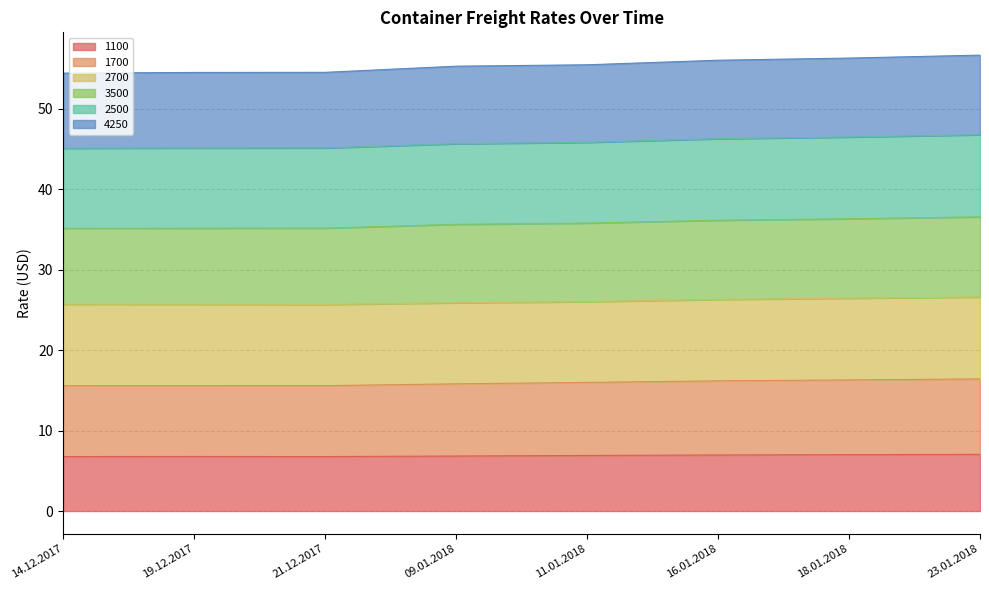

The value of 1100 at 21.12.2017 is 6.8. True or false?

True